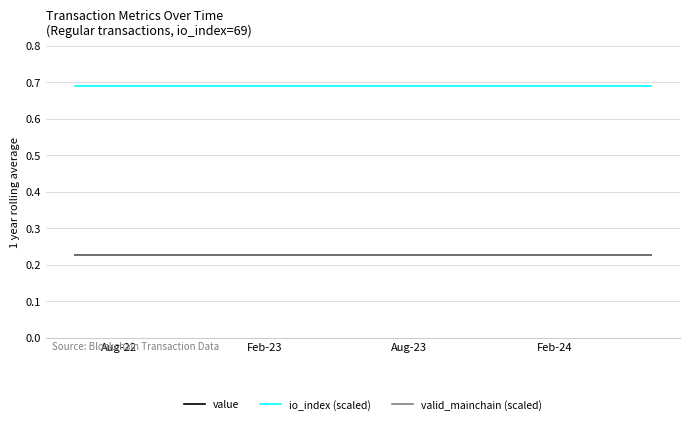

Does the chart display data point markers on the line(s)?

No